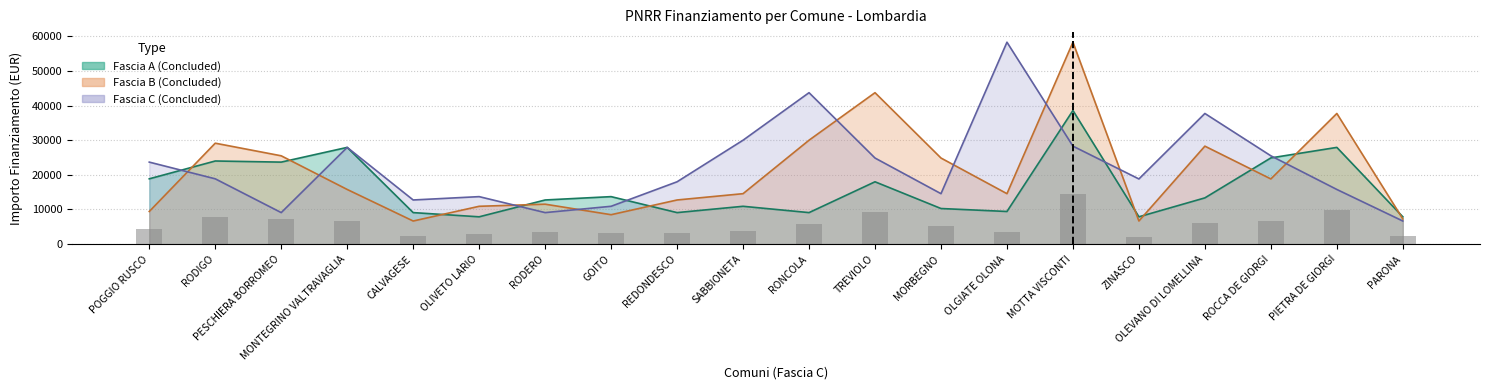

Reading left to right, transcribe all the data shown in this chart.

Fascia A: 18854	23996	23673	27922	9105	7891	12747	13712	9105	10926	9105	17997	10284	9427	38565	7891	13354	24887	27922	7891
Fascia B: 9427	29136	25494	15782	6677	10926	11533	8498	12747	14568	29995	43707	24853	14568	58272	6677	28281	18817	37708	7284
Fascia C: 23673	18854	9105	27922	12747	13712	9105	10926	17997	29995	43707	24853	14568	58272	28281	18817	37708	25494	15782	6677